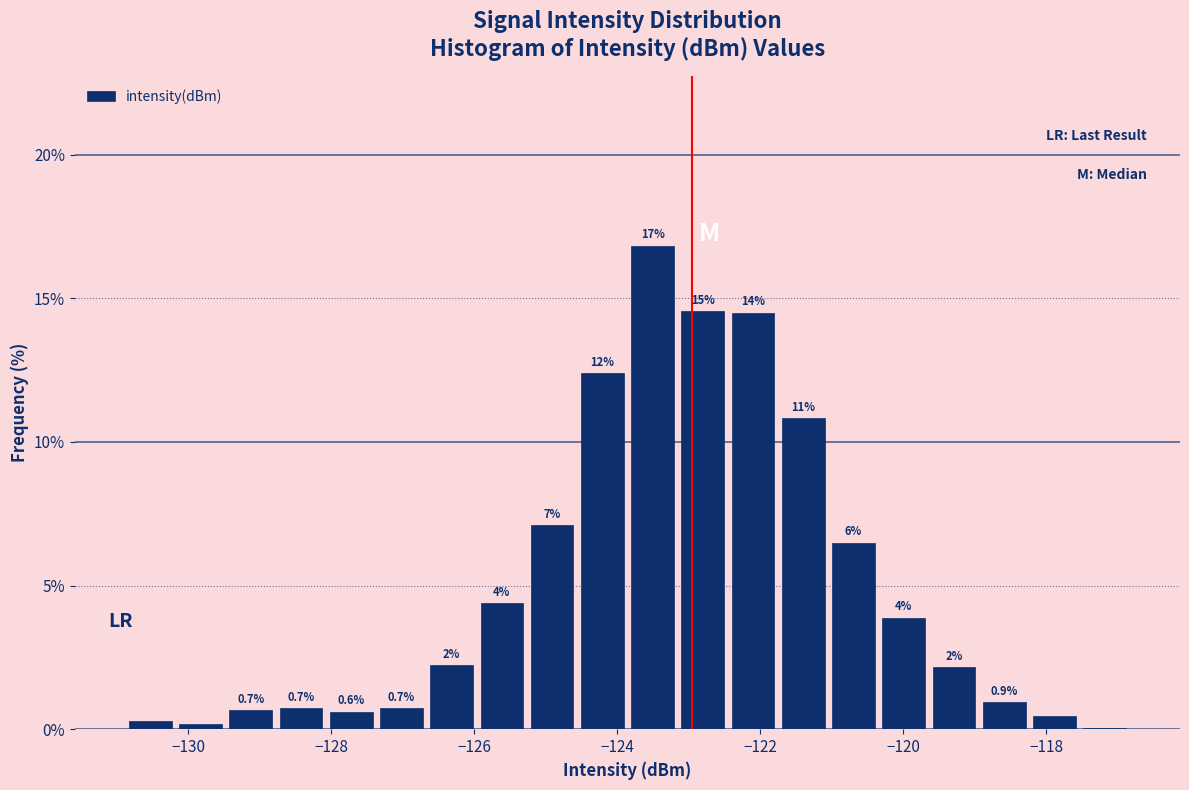

Read against the x-axis, roughly where is the centre of the tallest bar?

-123.6